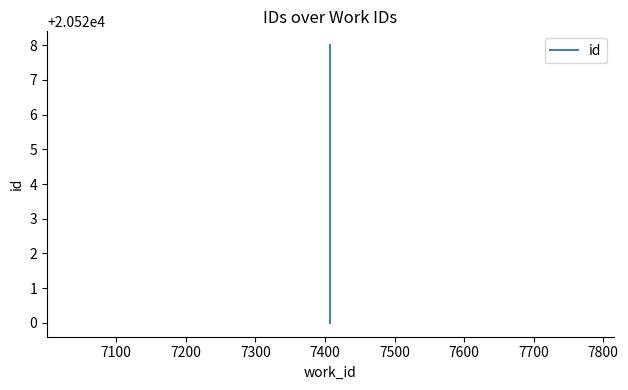

What is the average value?

20524